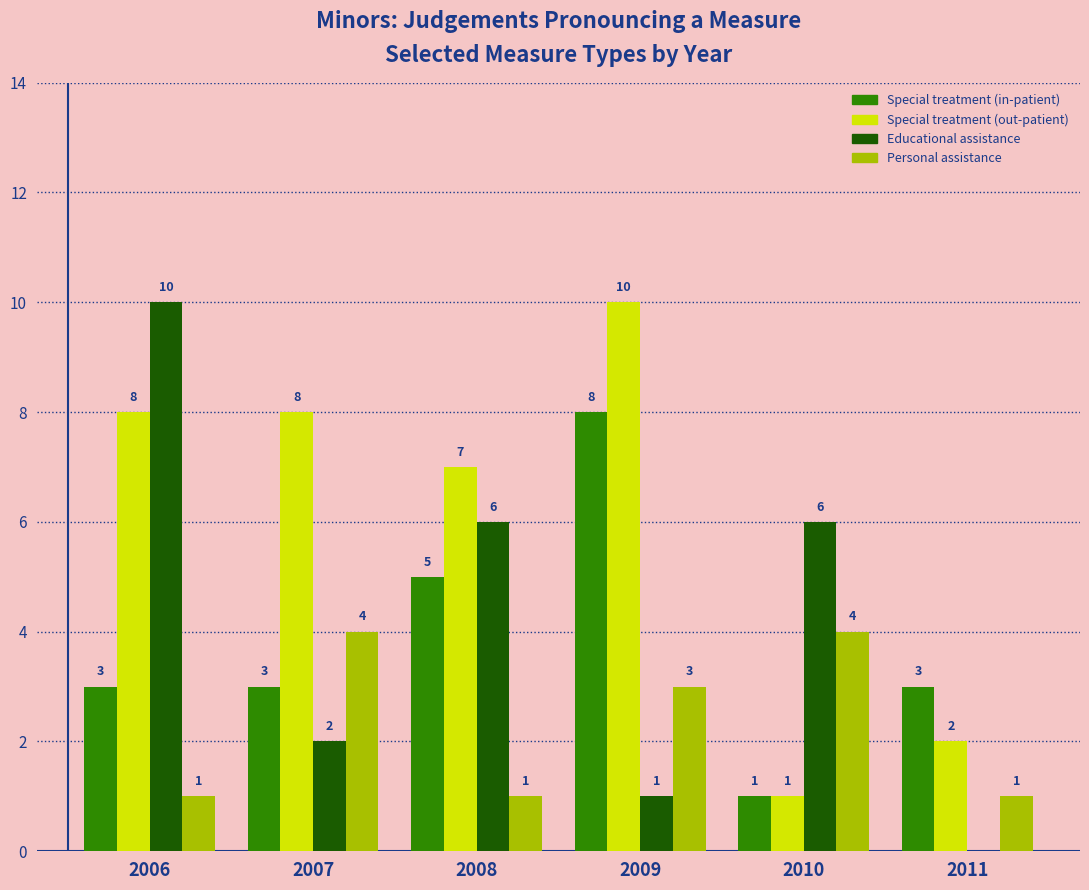

How many groups of bars are there?

6